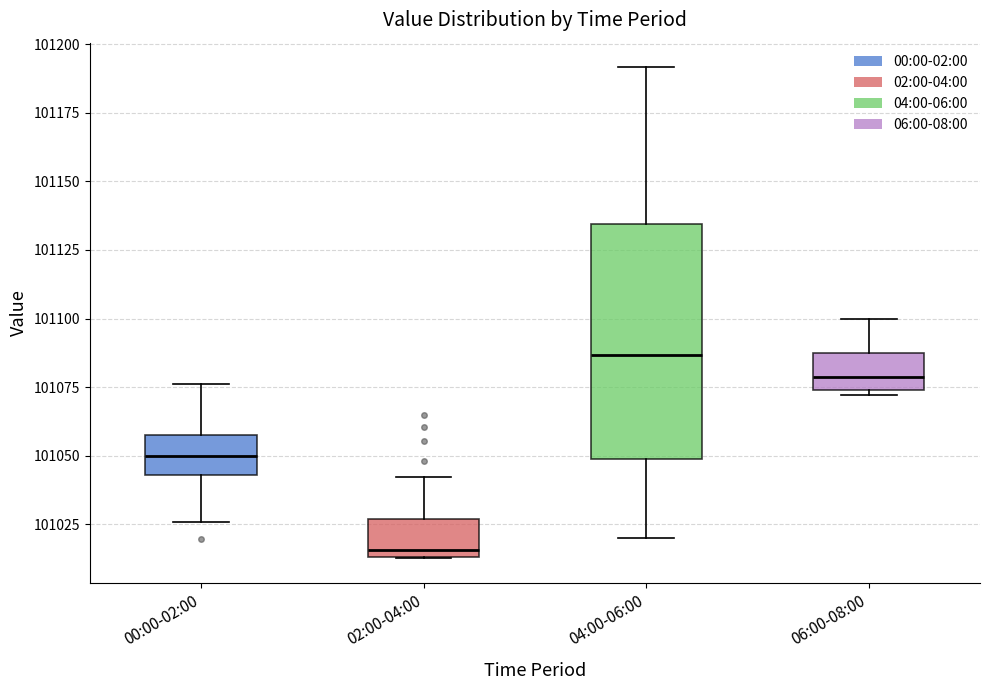

Reading left to right, read every box against the y-axis: the position of its median line, the range the box covers, and the ends of its whiskers. The values are not printed on the chart, so give them approximately, as read against the axis.

00:00-02:00: median 101050, box 101045 to 101055, whiskers 101025 to 101075
02:00-04:00: median 101015 (just above the box's lower edge), box 101015 to 101025, whiskers 101015 to 101040
04:00-06:00: median 101085, box 101050 to 101135, whiskers 101020 to 101190
06:00-08:00: median 101080, box 101075 to 101085, whiskers 101070 to 101100